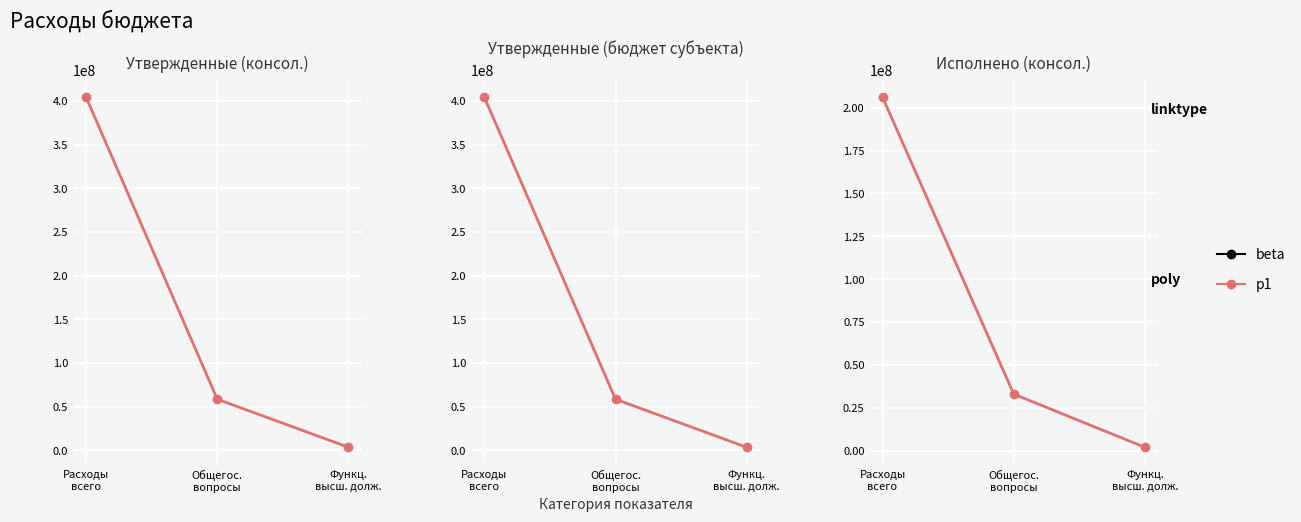

Rank the categories by value from highest to lowest.

Расходы
всего, Общегос.
вопросы, Функц.
высш. долж.